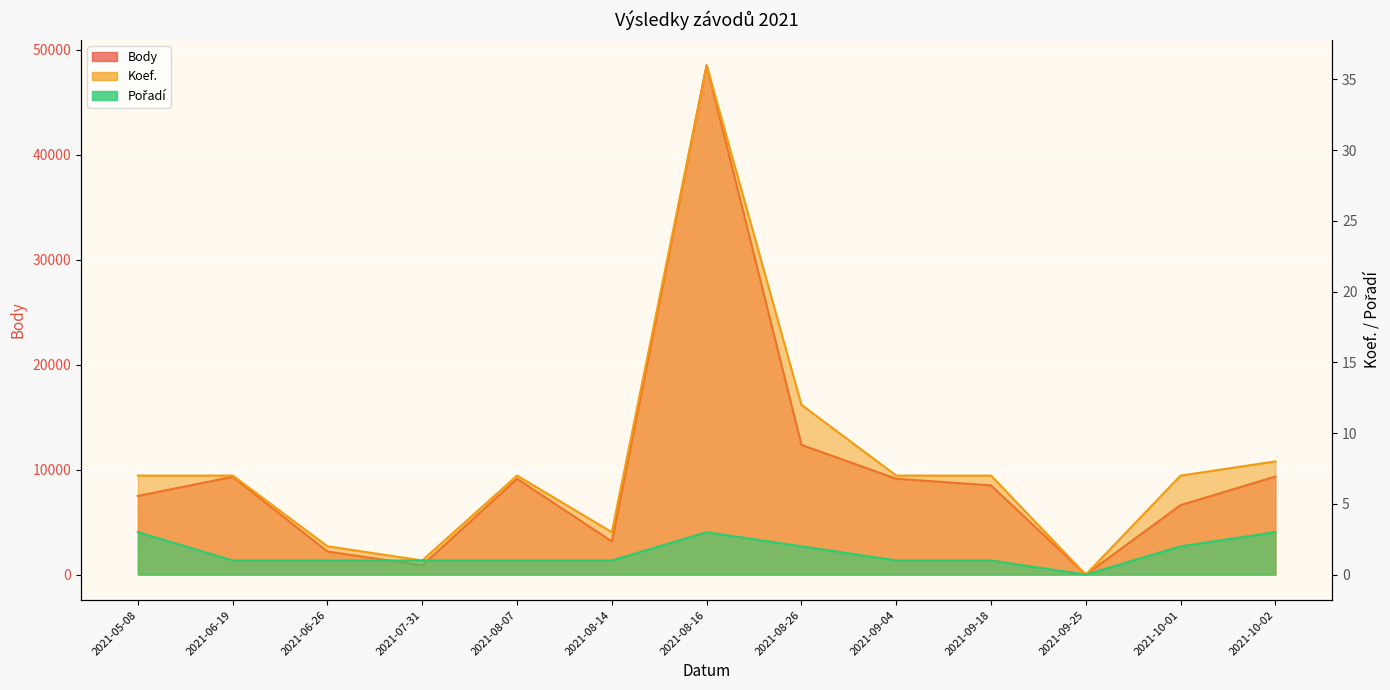

The value of Body at 2021-08-07 is 3773. True or false?

False